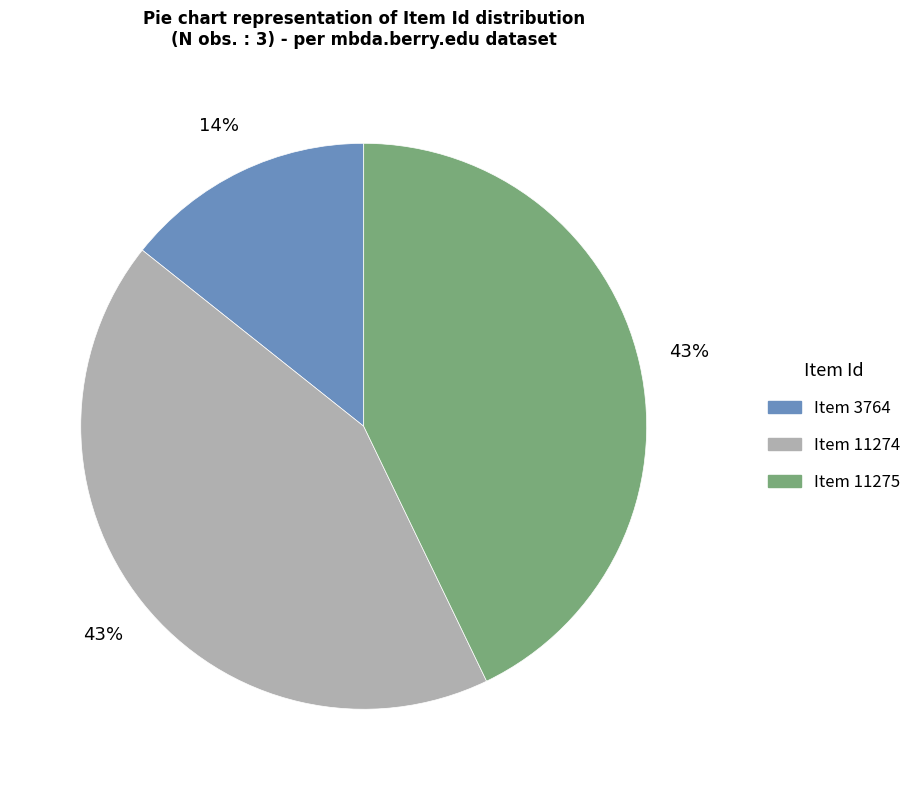

Which slice is the smallest?

Item 3764